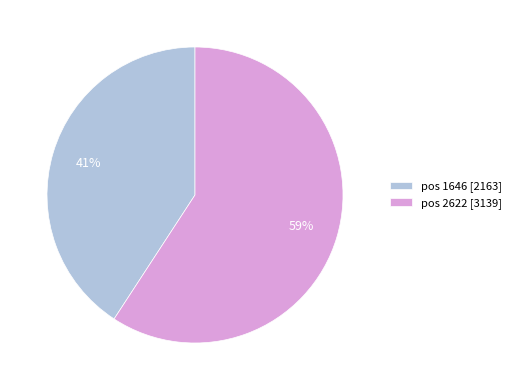

Is there a majority slice in this chart?

Yes